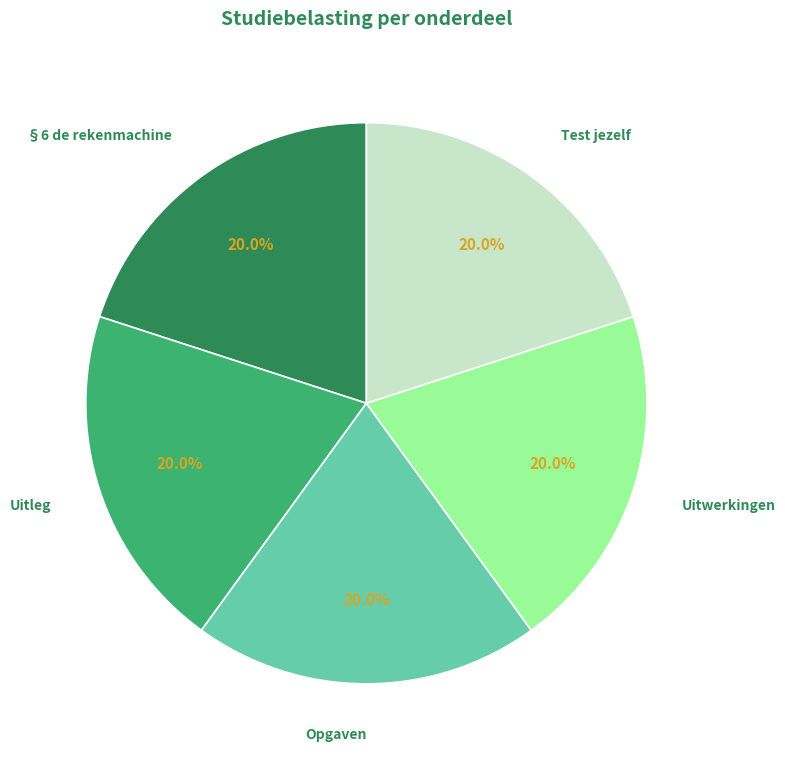

Does Uitleg represent more than half of the total?

No